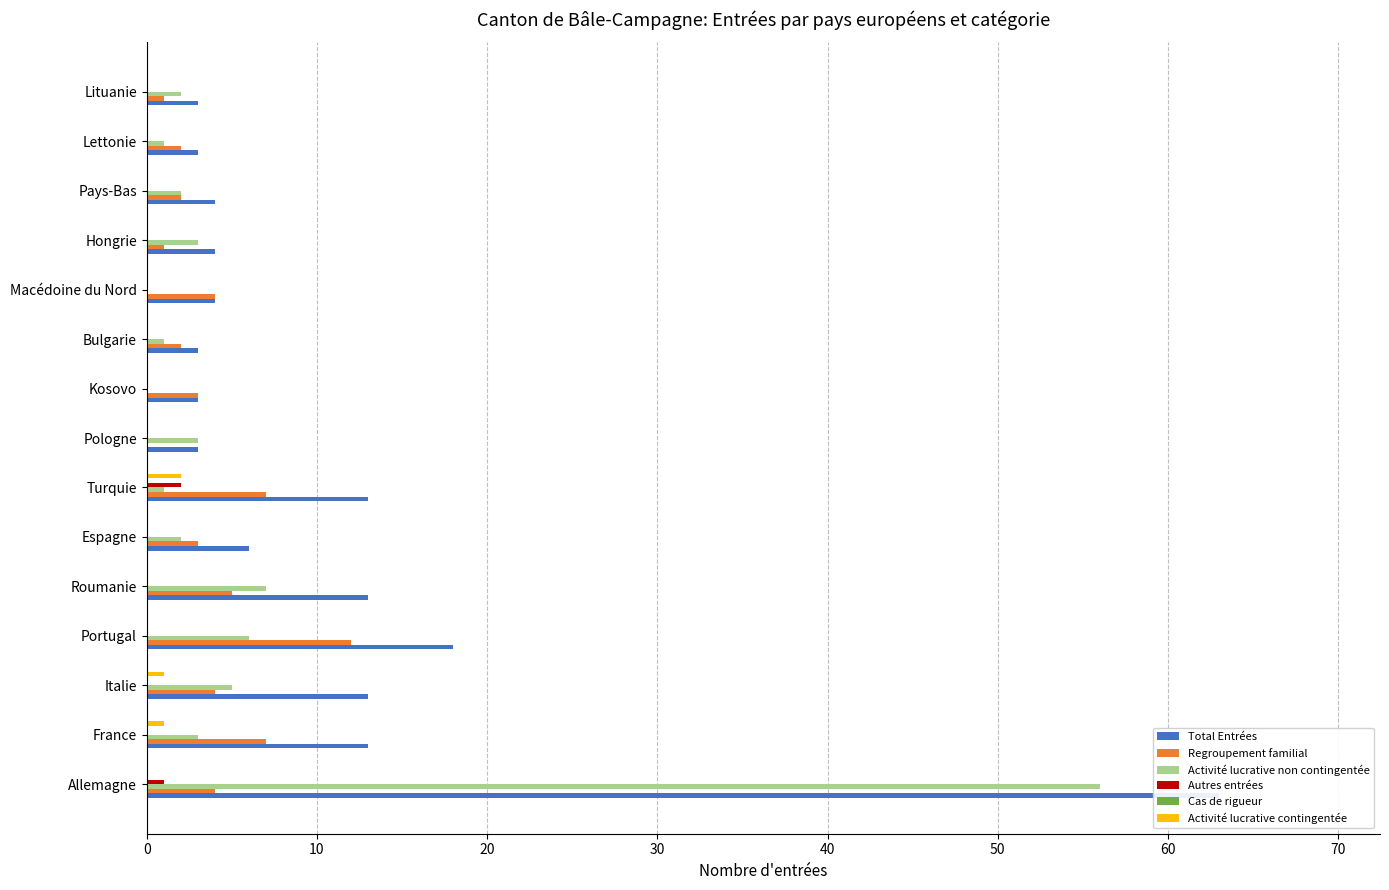

What is the difference between the second highest and minimum values in the Autres entrées series?

1.0